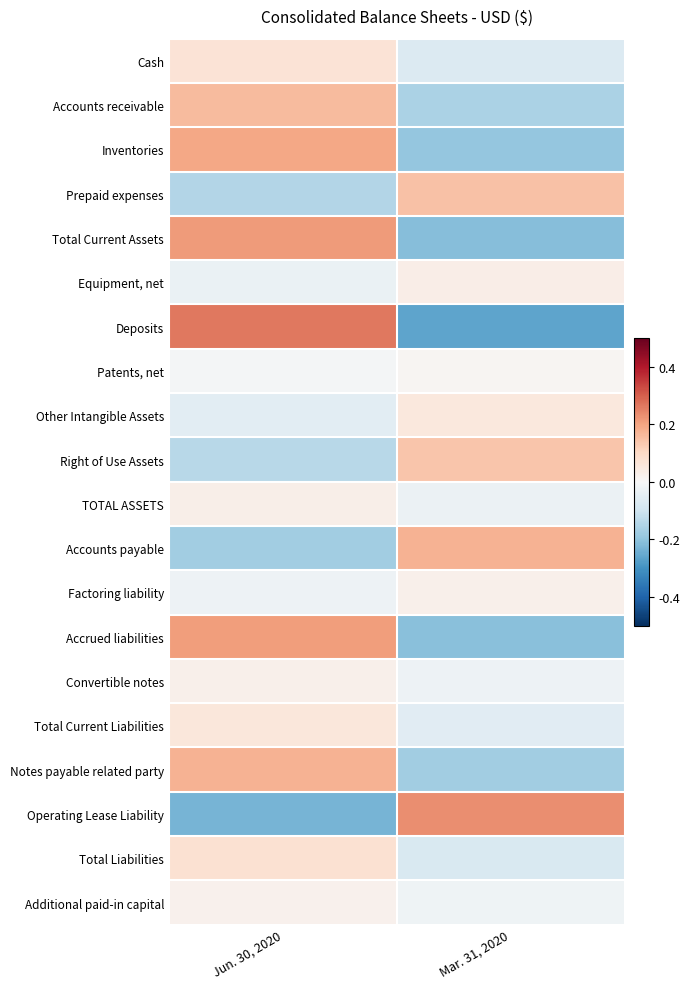

At how many categories does at least one series exceed 0?

2